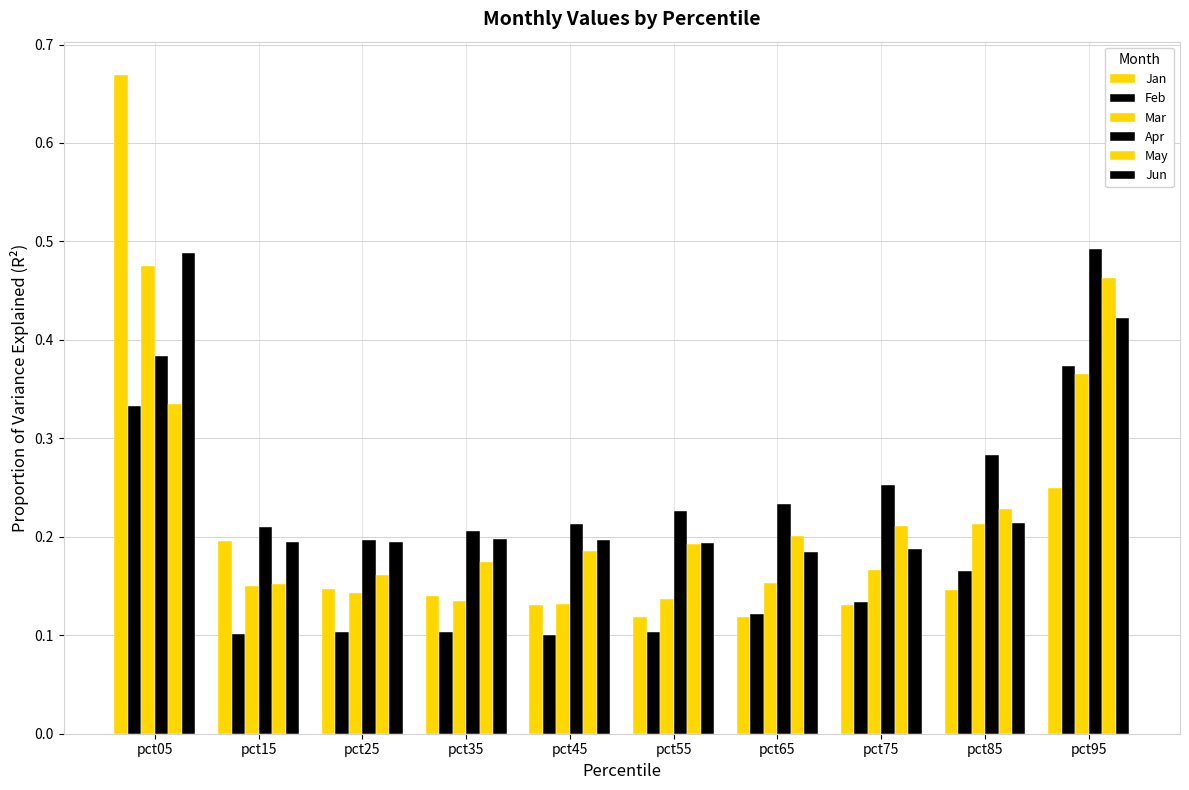

Which has a higher value, pct45 or pct25?

pct25